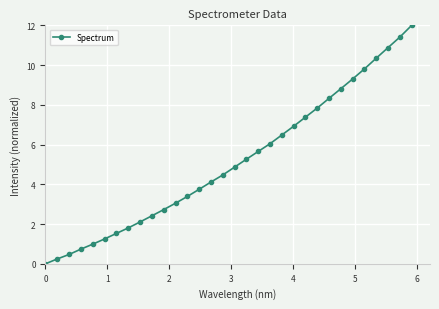

What is the value of the 21st point from the left?

6.5